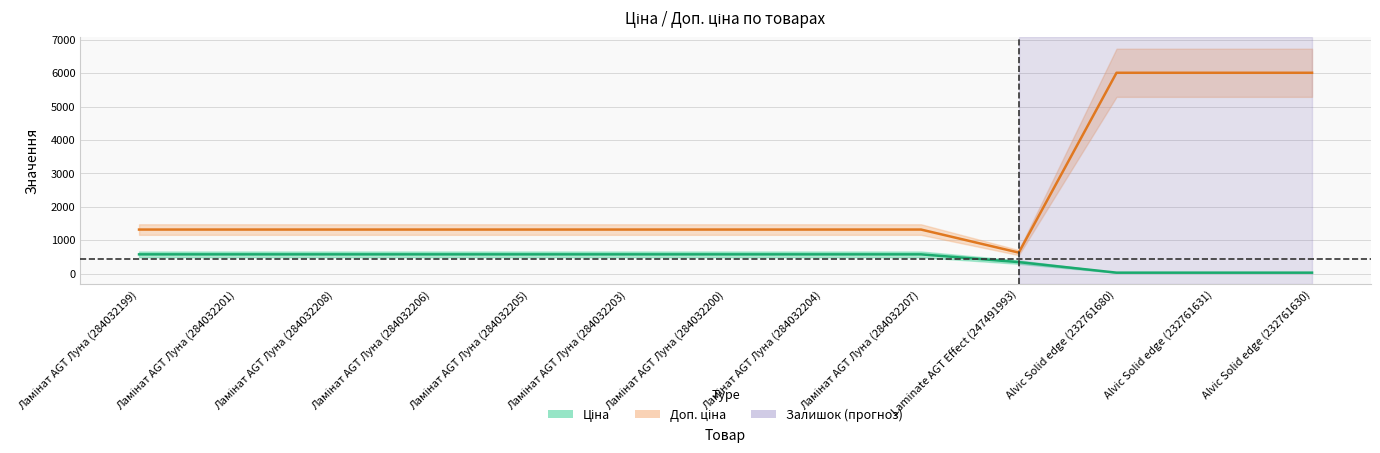

True or false: Ціна and Доп. ціна intersect in this chart.

False